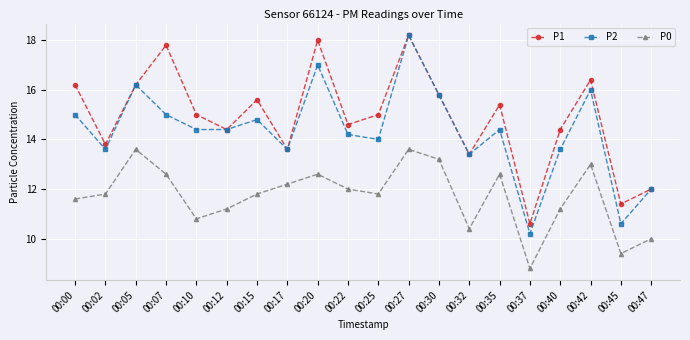

What is the difference between the maximum and minimum values in the P1 series?

7.6